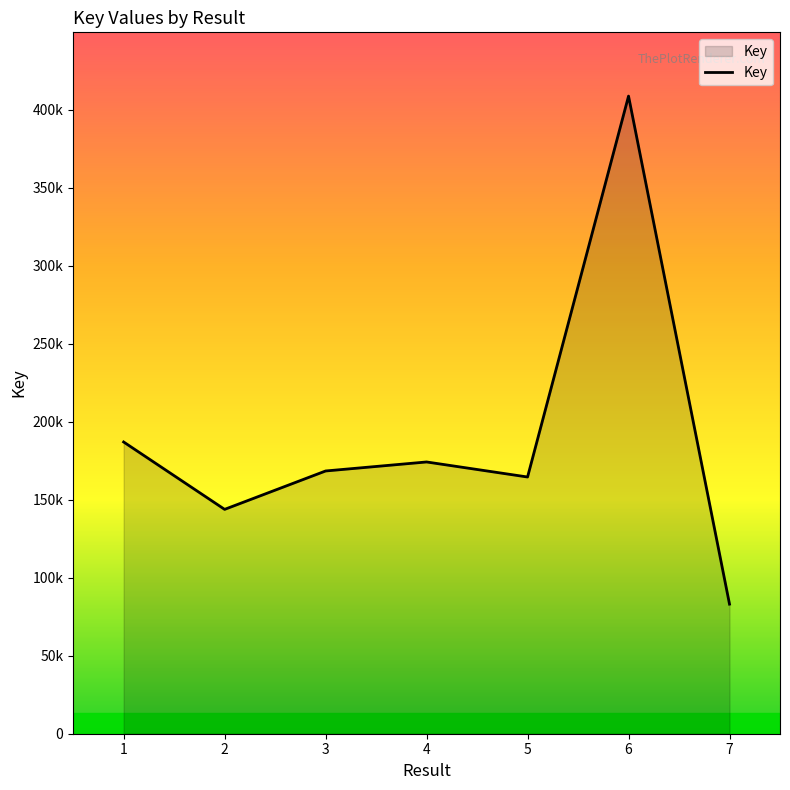

Does the chart display data point markers on the line(s)?

No